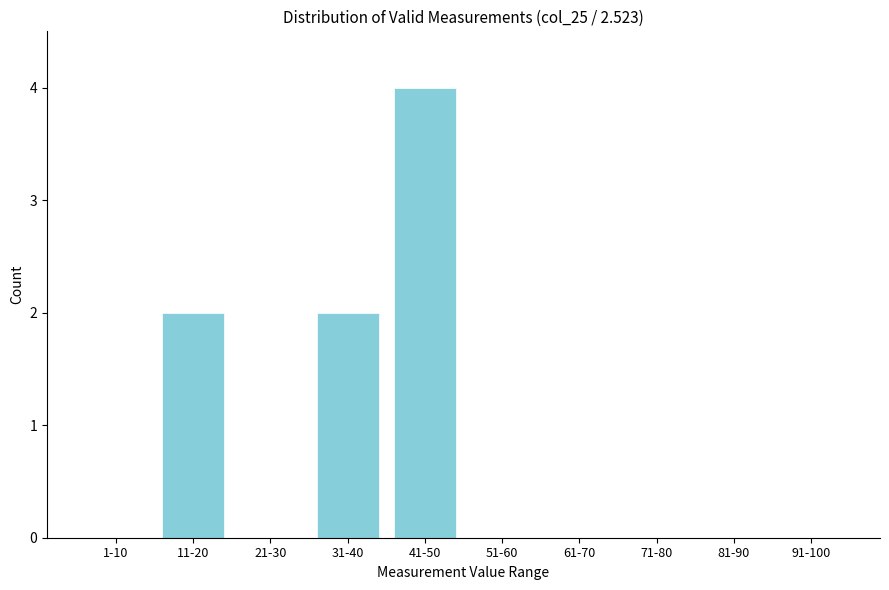

Reading left to right, list all the values displayed in this chart.

1-10=0	11-20=2	21-30=0	31-40=2	41-50=4	51-60=0	61-70=0	71-80=0	81-90=0	91-100=0